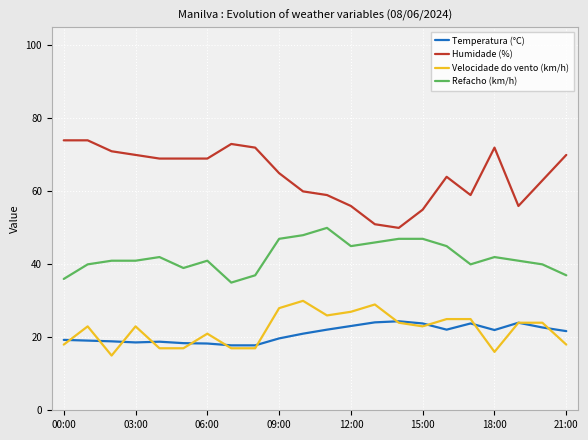

Which series has the widest spread of values?

Humidade (%)